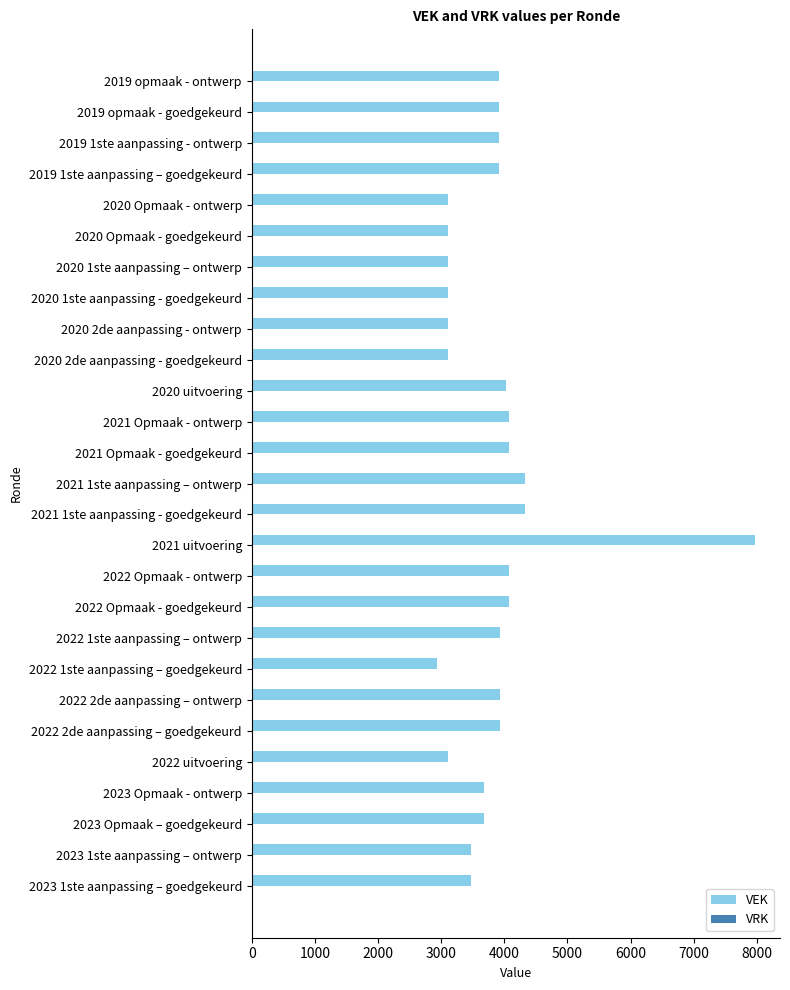

True or false: the data shows 1364 at 2021 Opmaak - goedgekeurd.

False